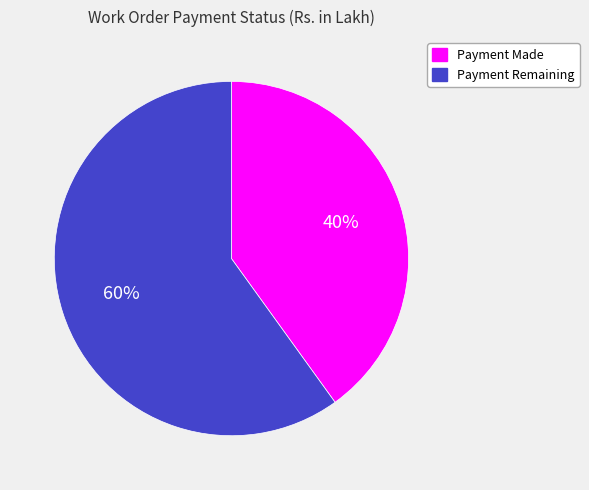

How many slices are in this pie chart?

2